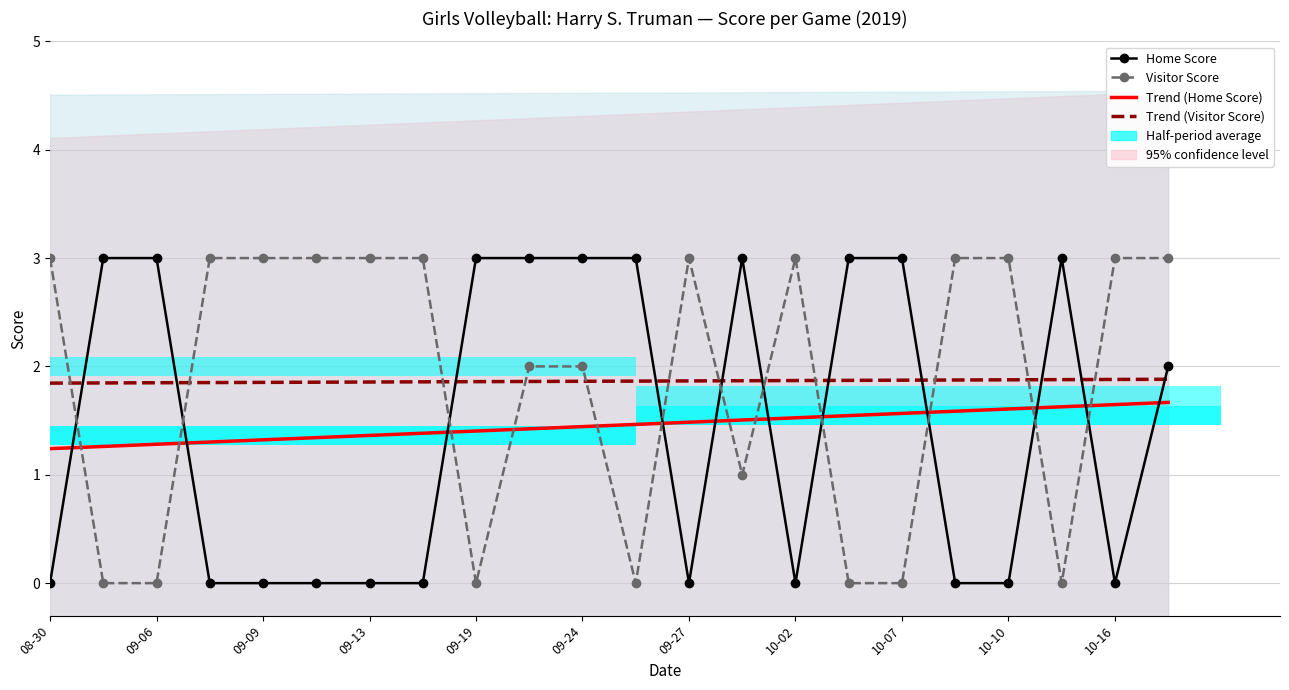

What is the total value across all series at 09-09?

6.2